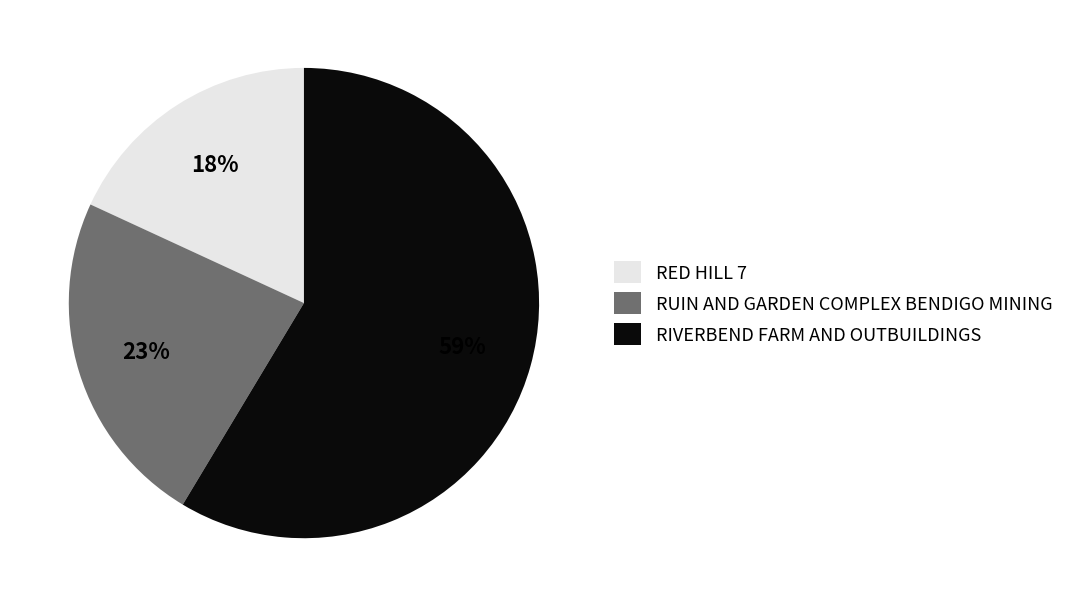

Combined, do RED HILL 7 and RIVERBEND FARM AND OUTBUILDINGS account for over 50%?

Yes